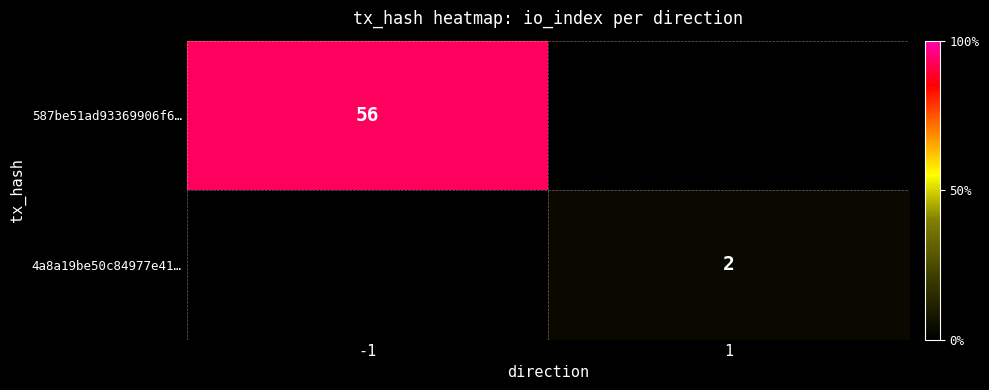

The 4a8a19be50c84977e41… series shows 1 at 1. True or false?

False